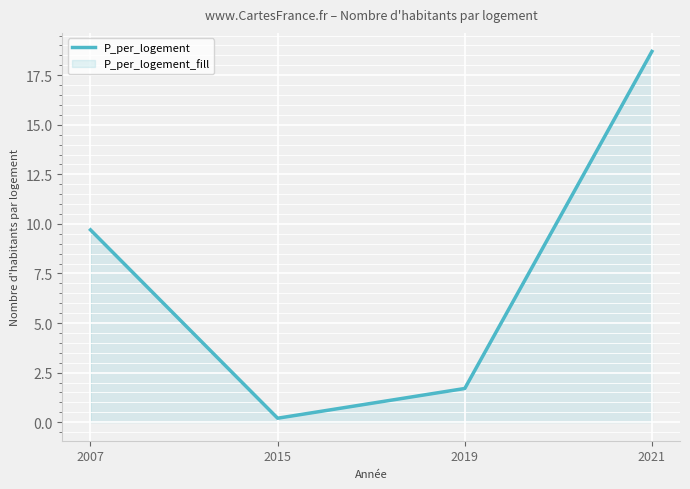

Reading right to left, list all the values displayed in this chart.

2021=18.7	2019=1.7	2015=0.2	2007=9.7